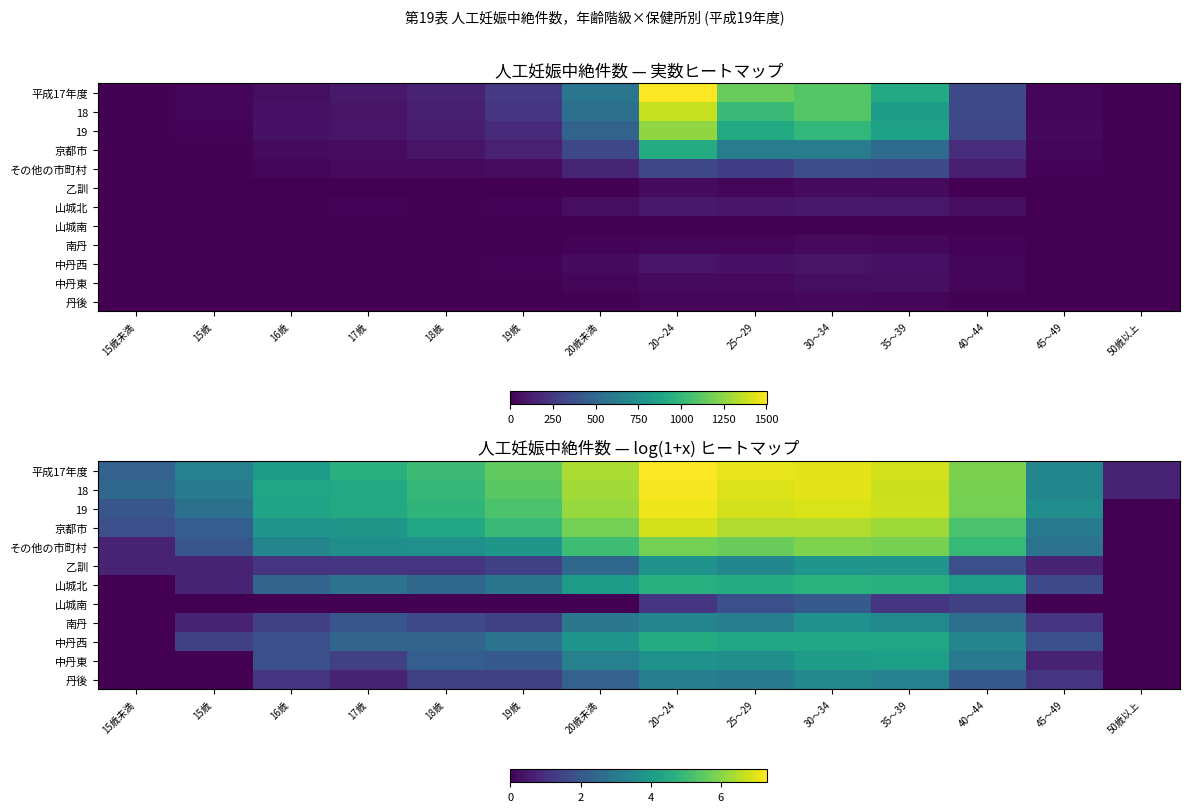

At which label does 丹後 first exceed 1?

16歳